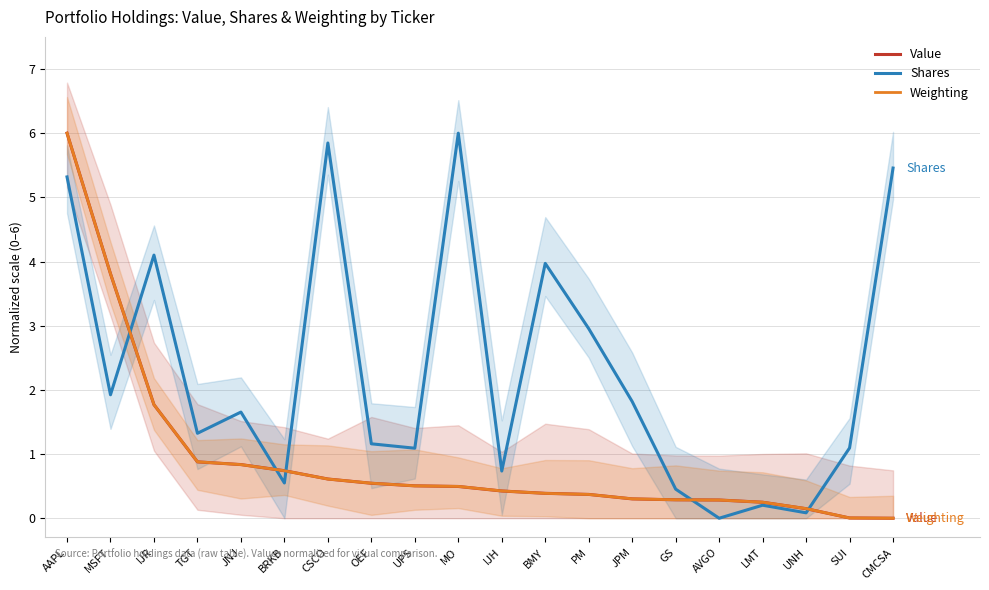

At which label is Shares closest to 3?

PM